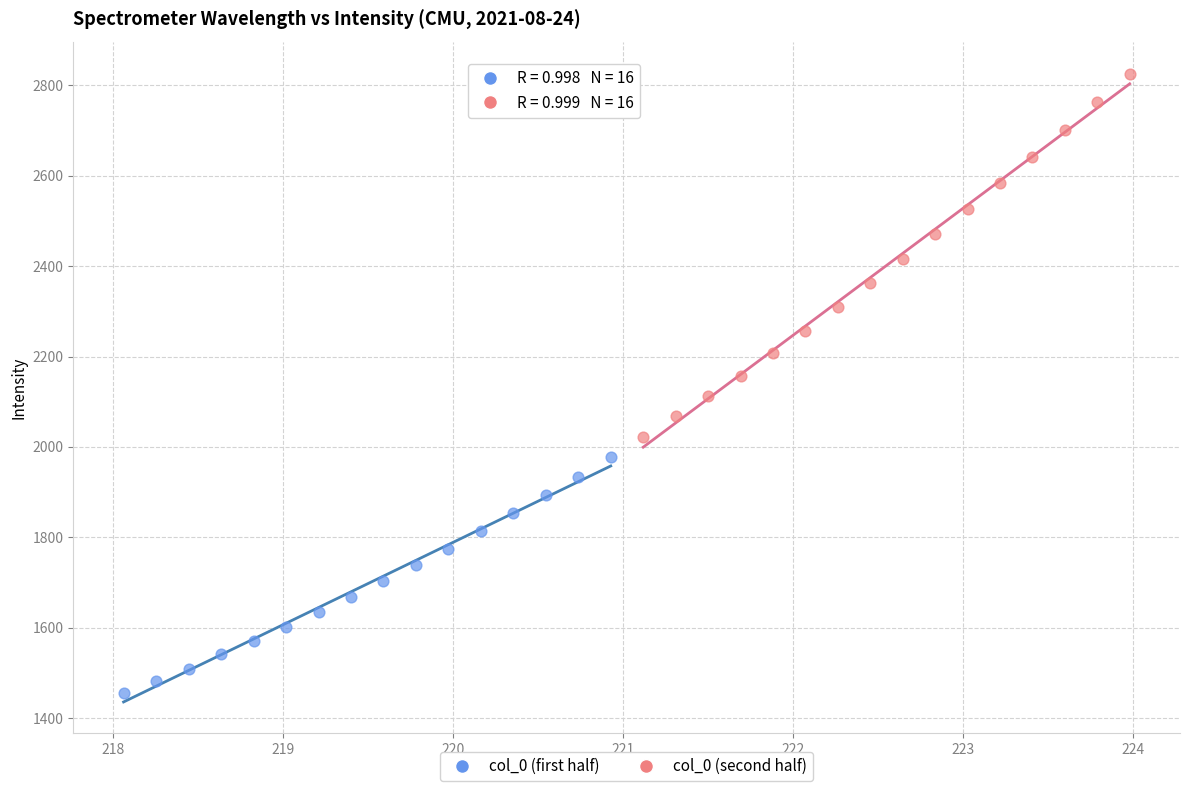

Which series contains the highest Y value?

col_0 (second half)